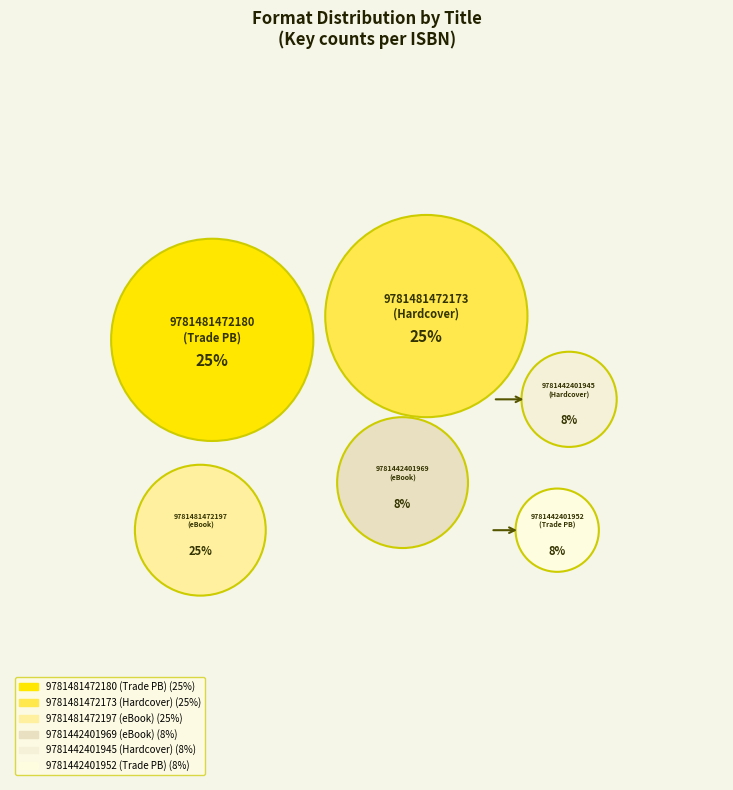

What is the smallest slice in the pie chart?

9781442401969
Shooting Kabul
(eBook)